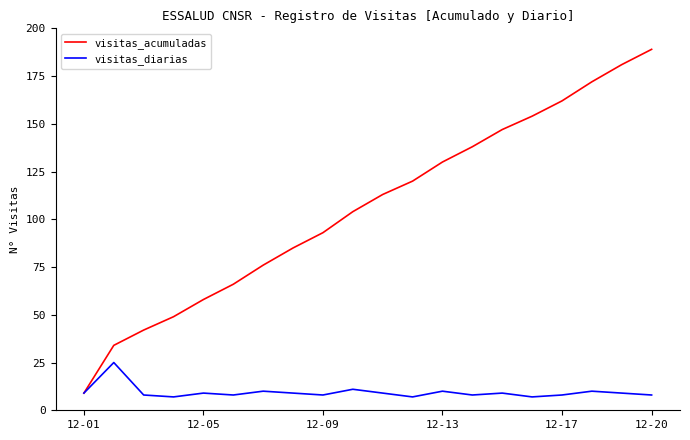

Does the chart display data point markers on the line(s)?

No